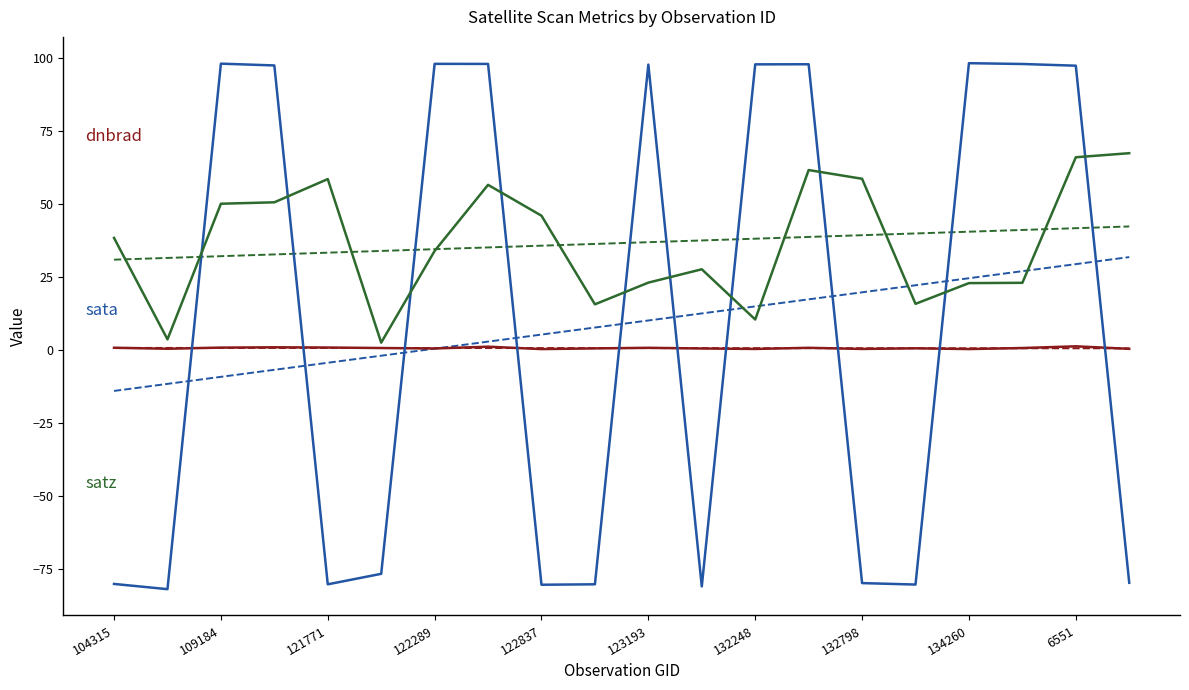

What is the maximum value shown in the chart?

98.2